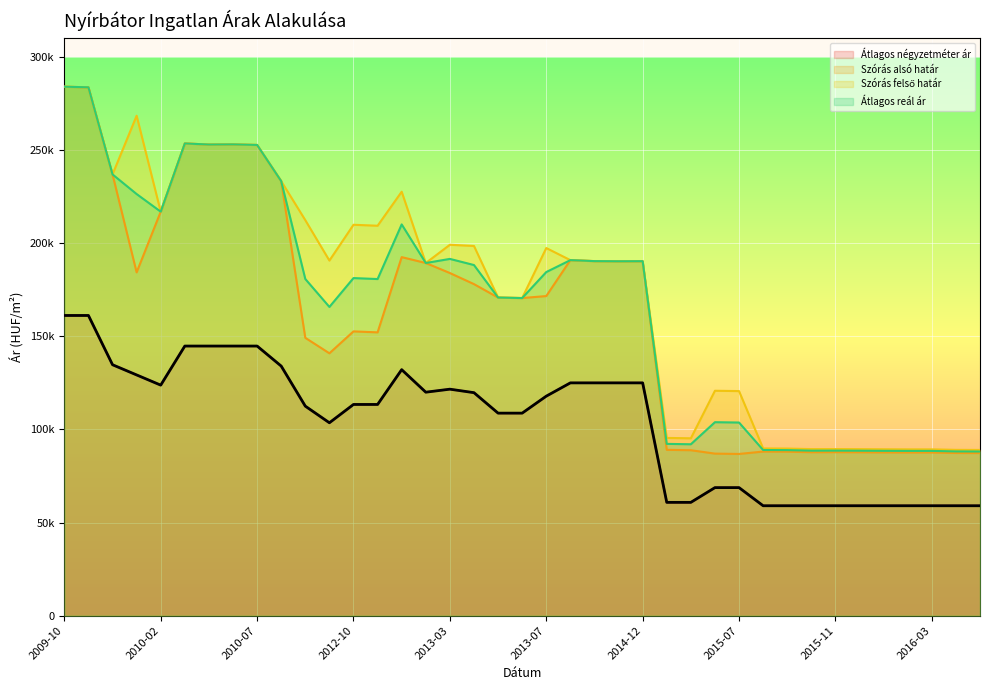

What position from the left is 2015-06?

28